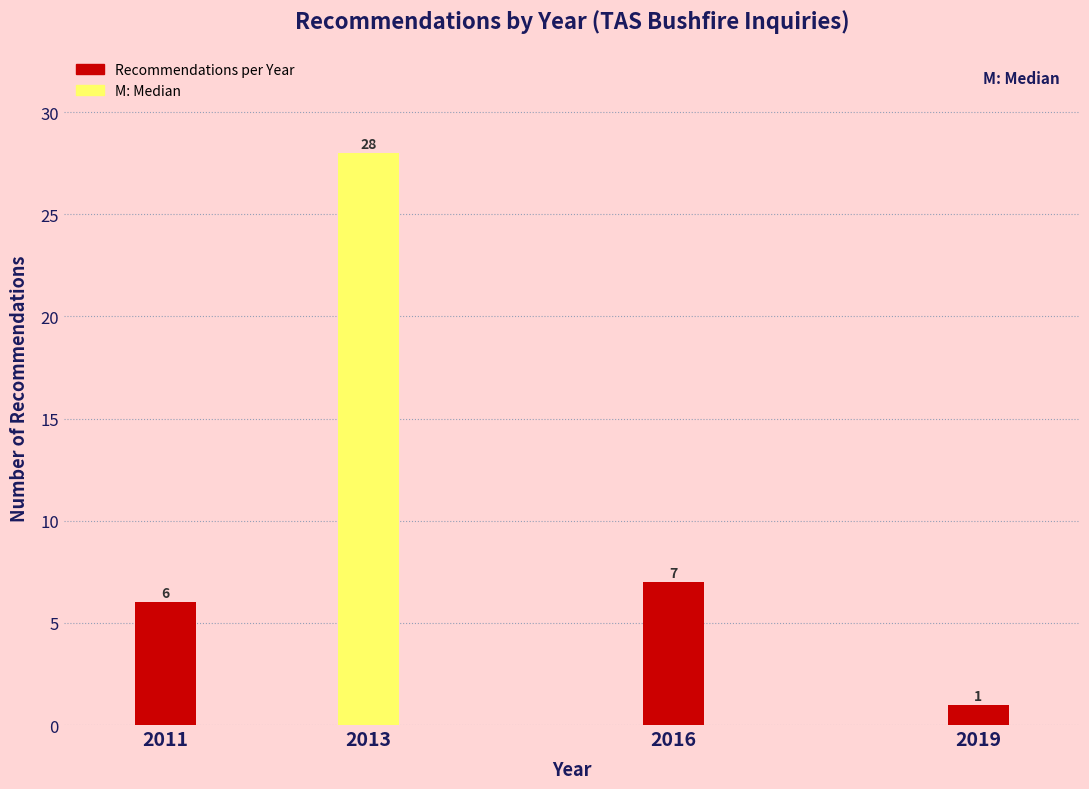

Reading left to right, what are all the values shown in this chart?

6	28	7	1